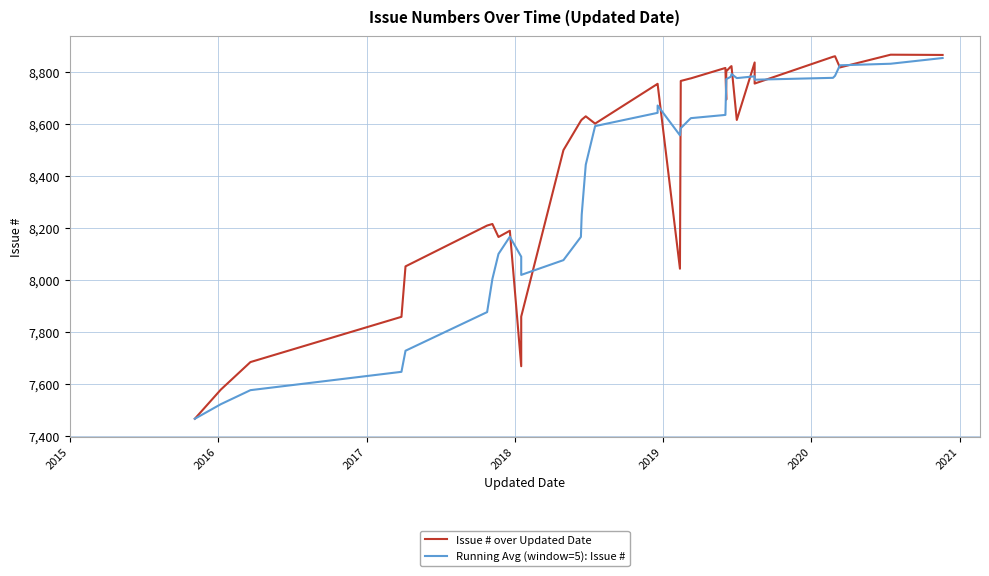

How many interior local valleys does the Issue # over Updated Date series have?

8